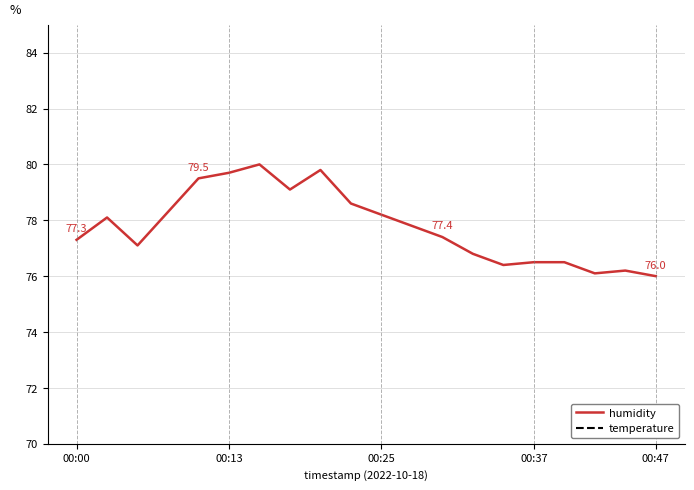

True or false: humidity and temperature cross at least once.

False